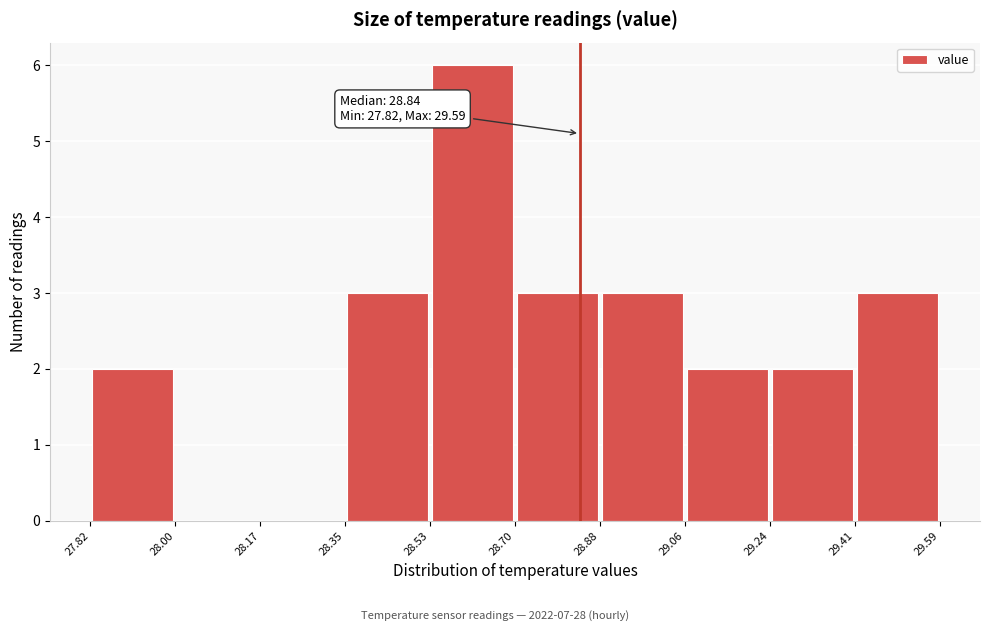

Which range on the x-axis has the tallest bar?

28.53 to 28.70